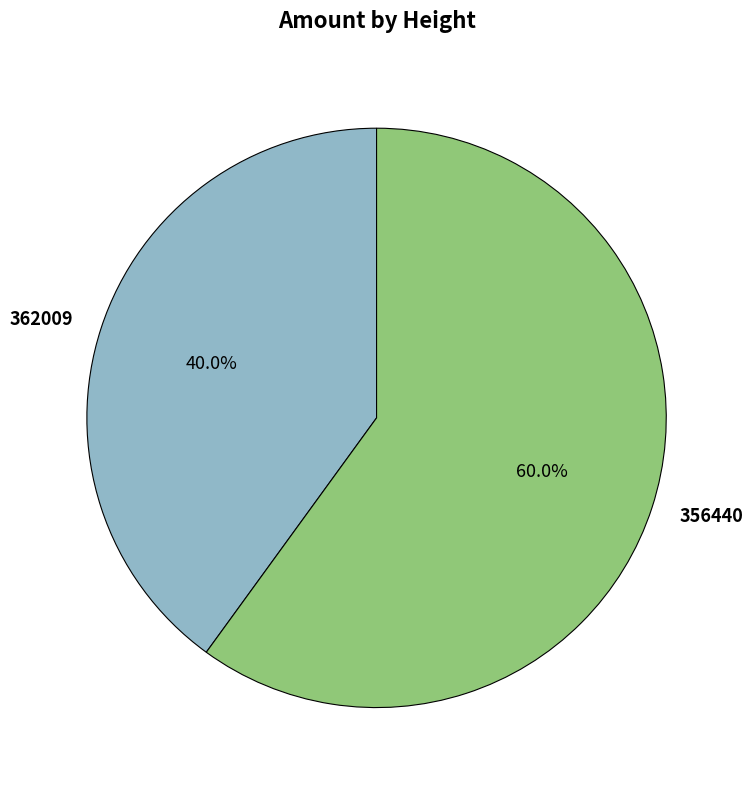

True or false: 356440 accounts for 60% of the total.

True